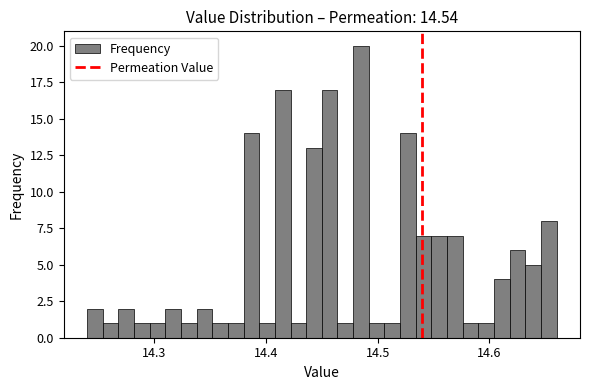

Around what value on the x-axis is the tallest bar? Give the approximate position of its centre, as read against the axis.

14.49